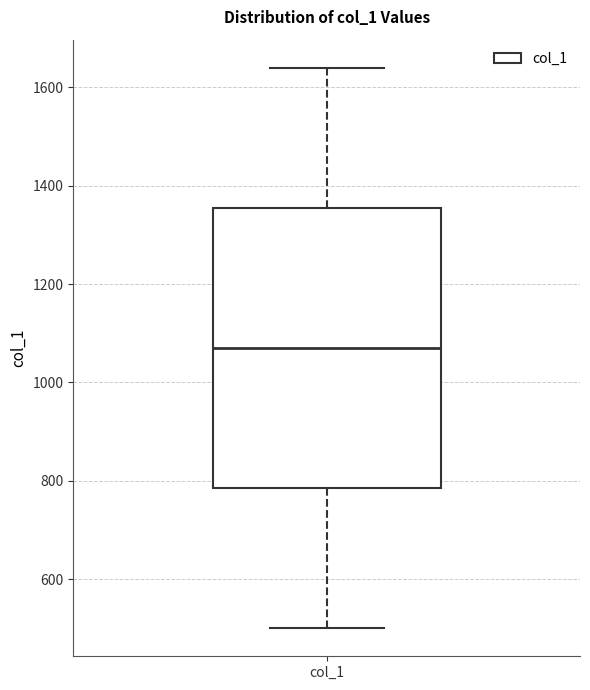

Transcribe this box plot: give where the median line is, the range the box spans, and where the two whiskers end, as read against the y-axis. The values are not printed on the chart, so give them approximately, as read against the axis.

median 1080, box 780 to 1360, whiskers 500 to 1640